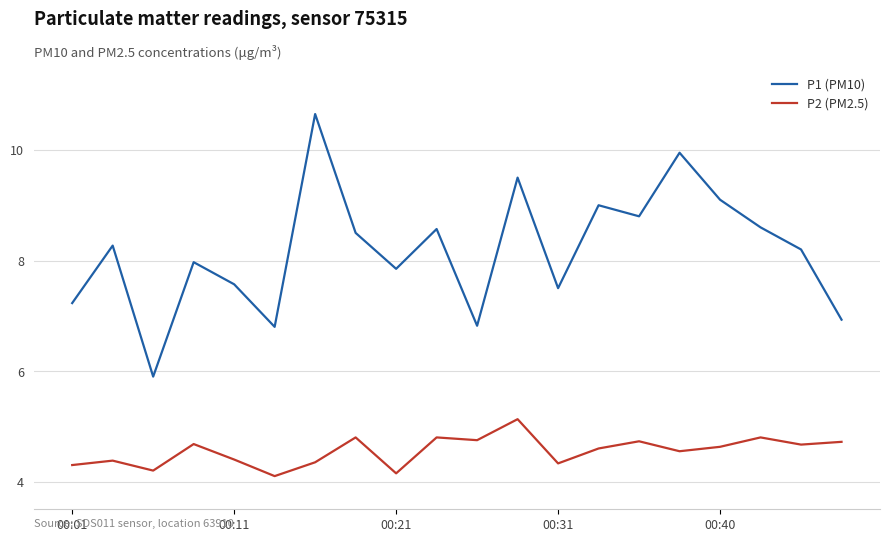

True or false: P2 (PM2.5) has more than 2 interior local peaks.

True